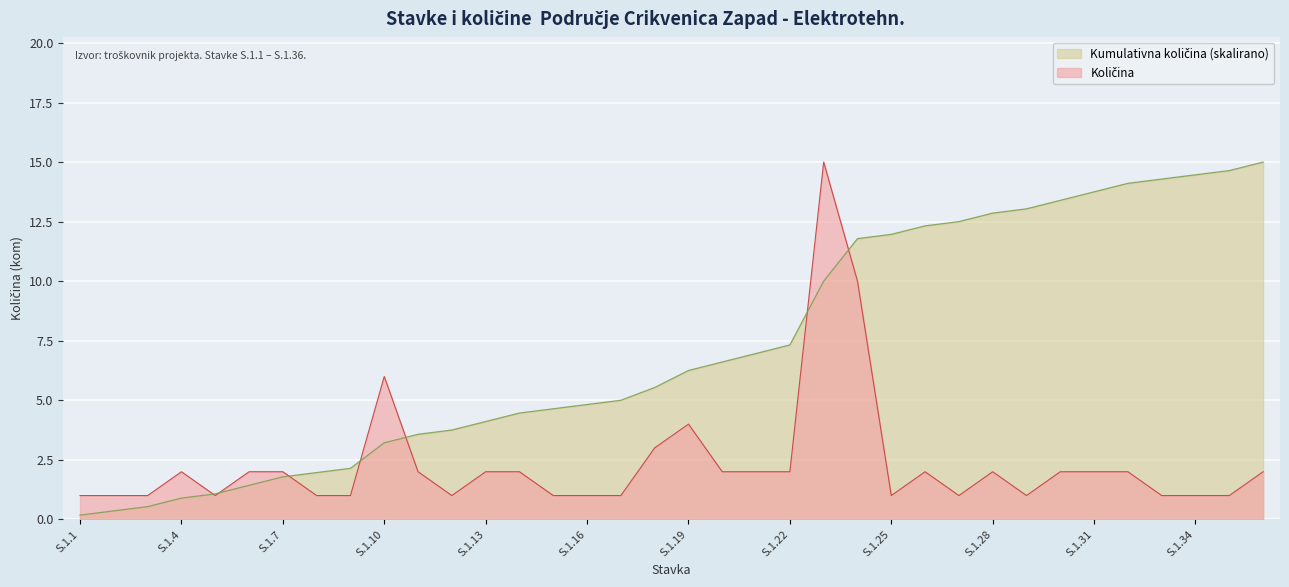

Which category has the lowest value across all series?

S.1.1